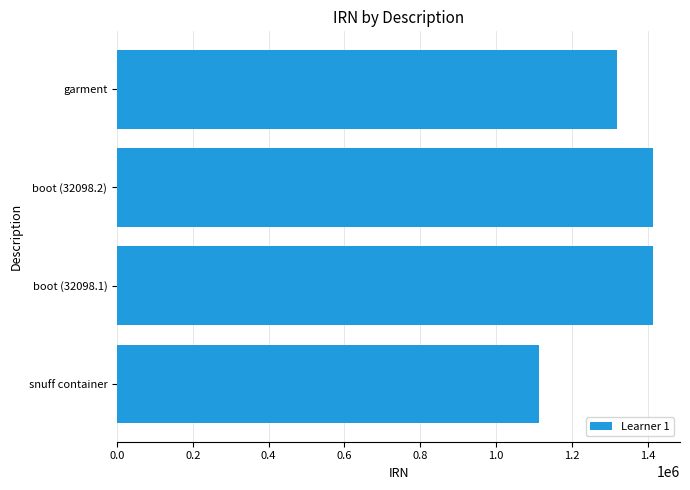

What is the minimum value shown in the chart?

1114160